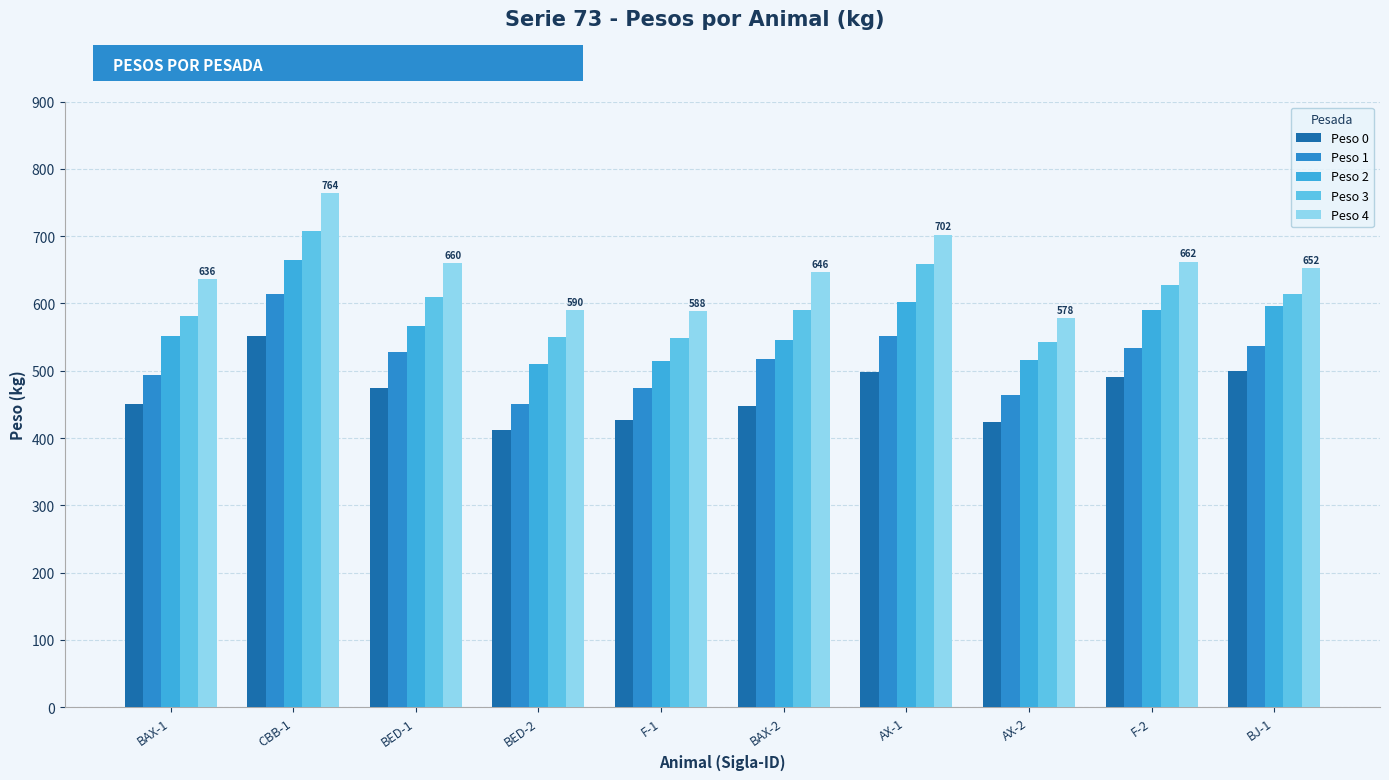

What is the average value of the Peso 3 series?

603